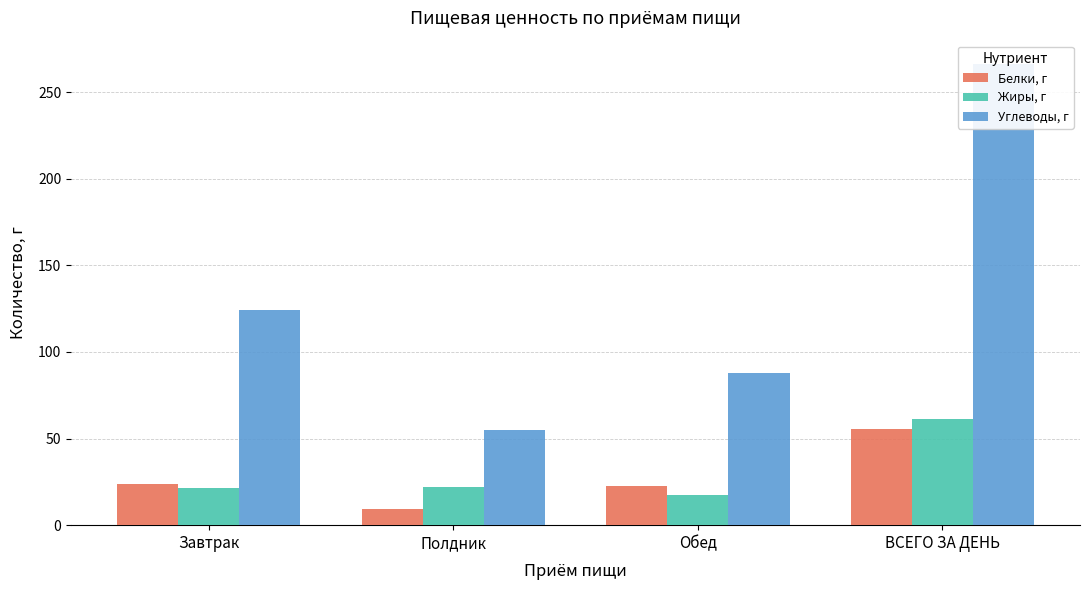

Reading left to right, transcribe all the data shown in this chart.

Белки, г: 23.9	9.5	22.4	55.8
Жиры, г: 21.7	22.0	17.4	61.1
Углеводы, г: 124.1	54.7	87.6	266.4